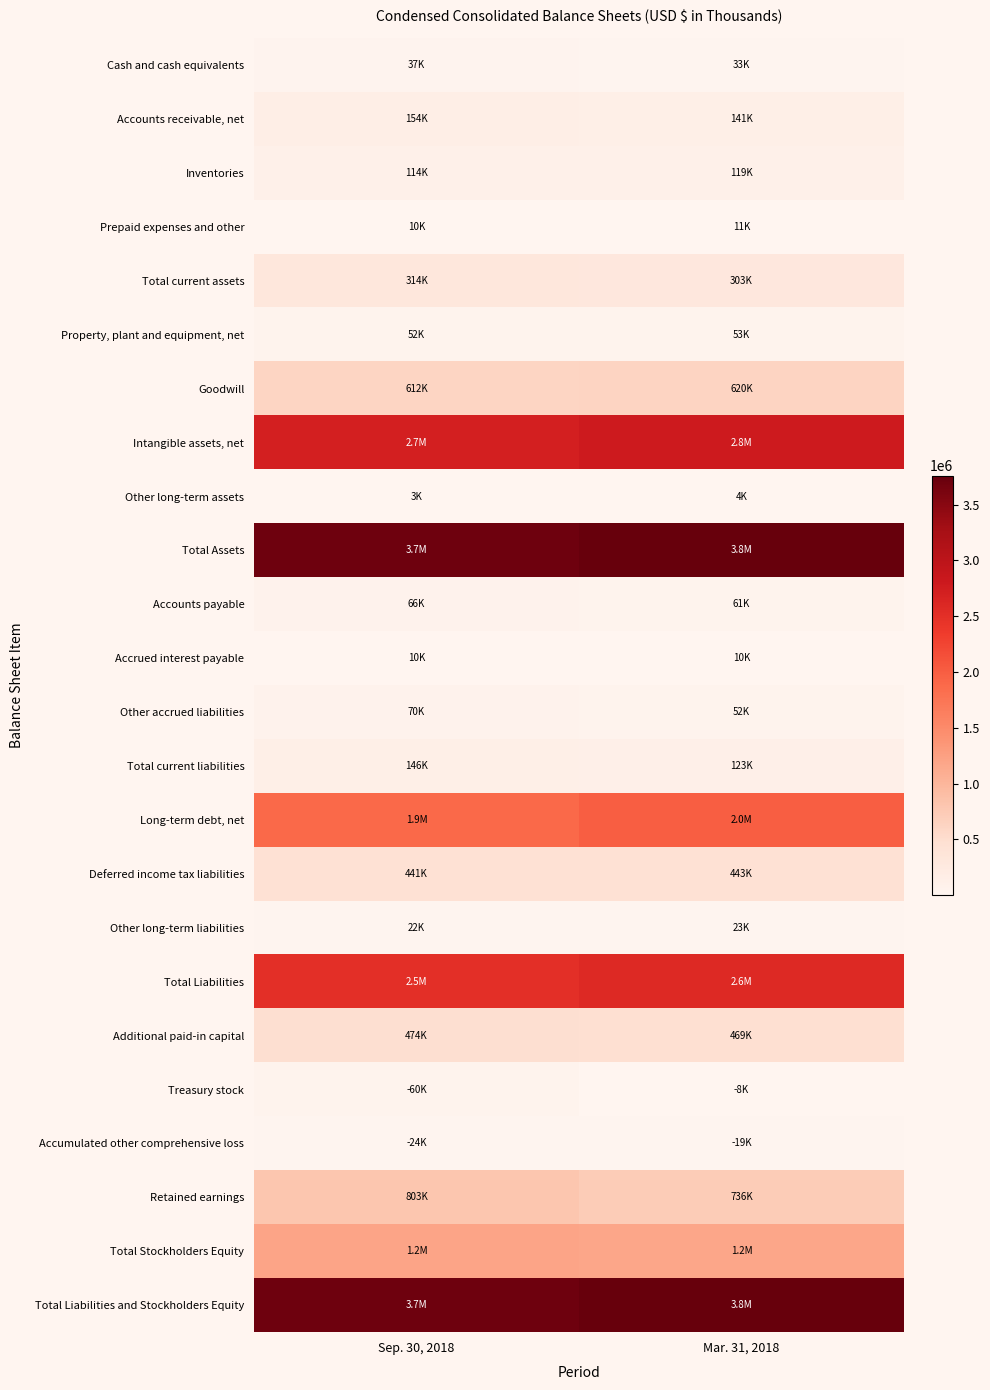

Between Mar. 31, 2018 and Sep. 30, 2018, which is larger?

Sep. 30, 2018